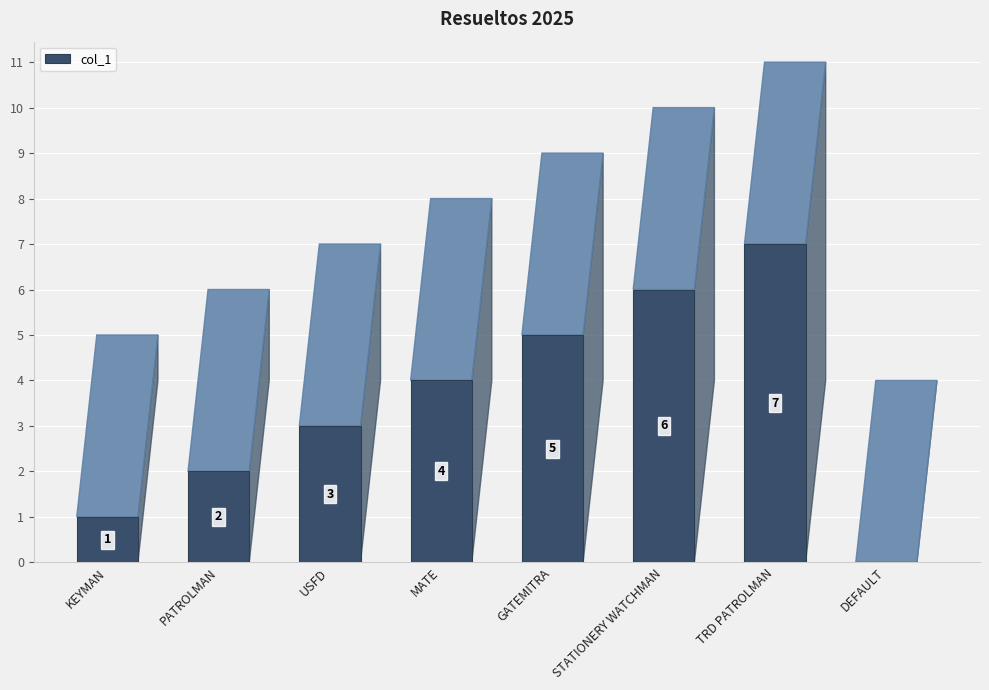

The chart shows a value of 5 at GATEMITRA. True or false?

True